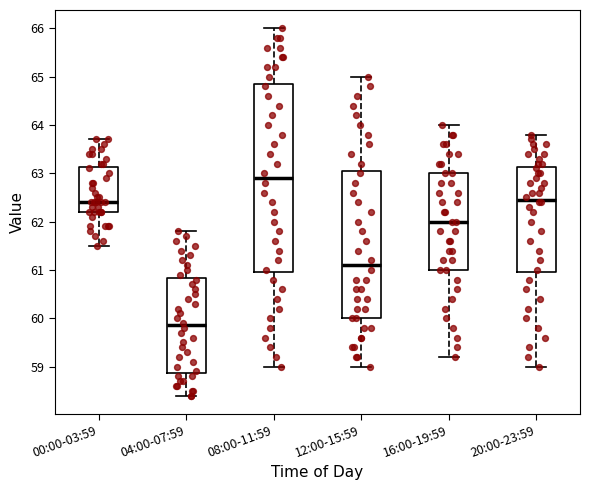

Which box is the tallest, from its lower edge to its upper edge?

08:00-11:59